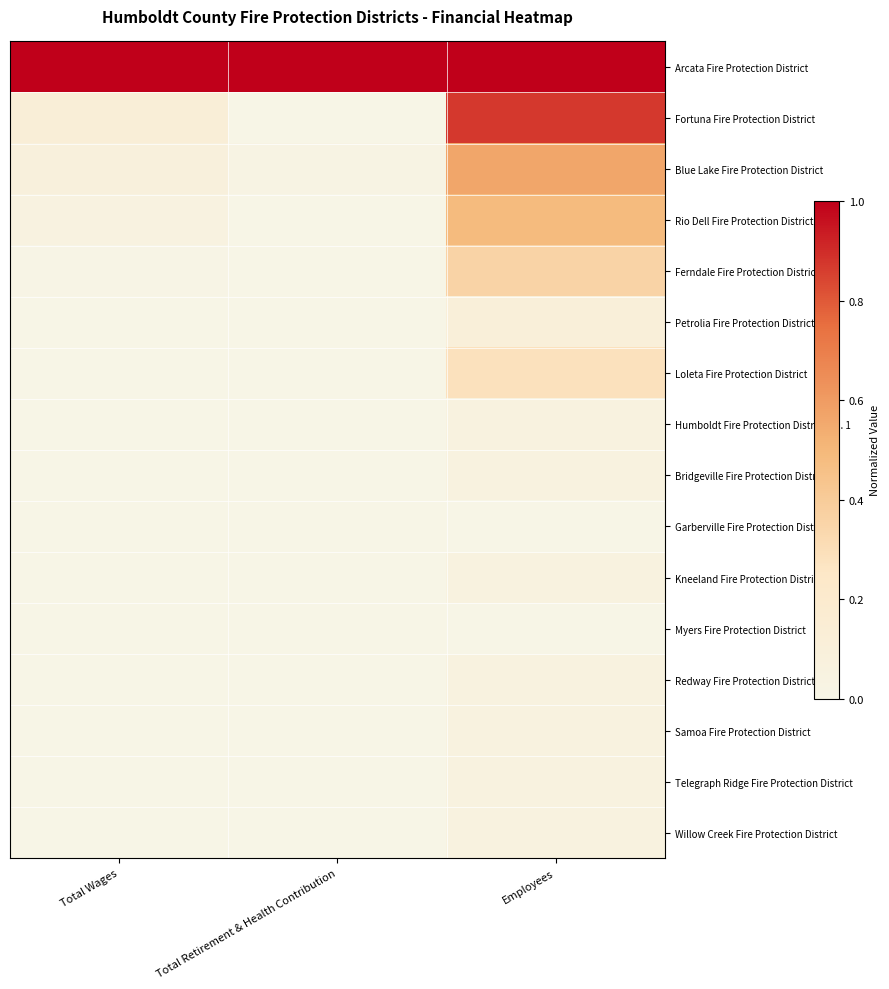

At how many categories does at least one series exceed 0?

3